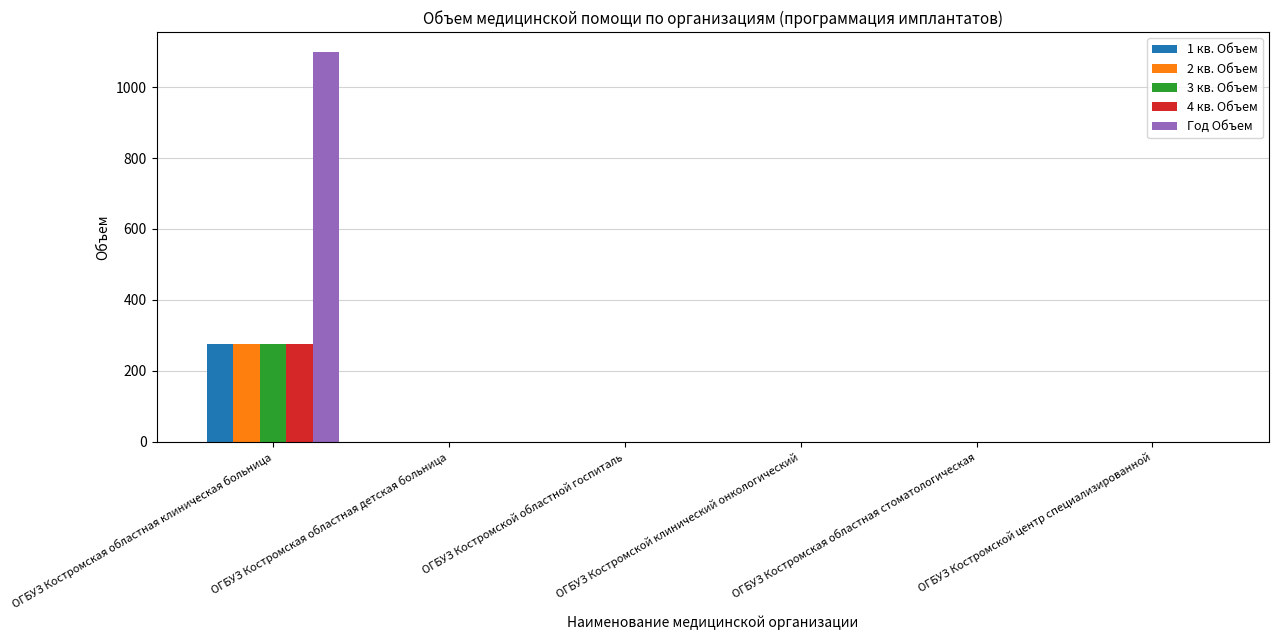

How many data points in 2 кв. Объем are above 0?

1